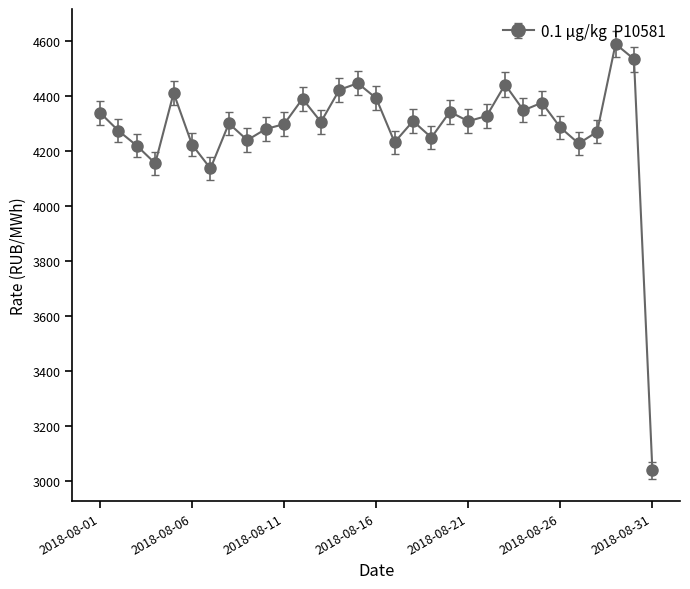

What is the smallest value displayed?

3038.0